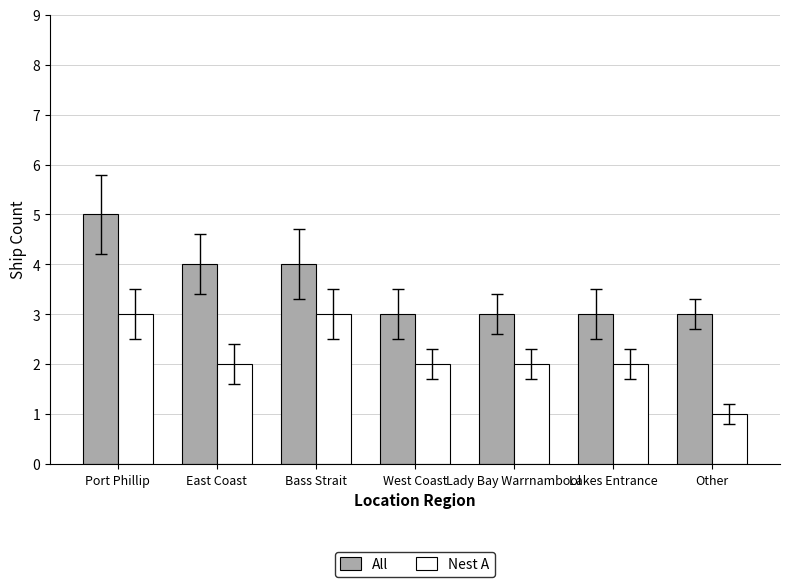

Is it true that All equals 6 at East Coast?

False